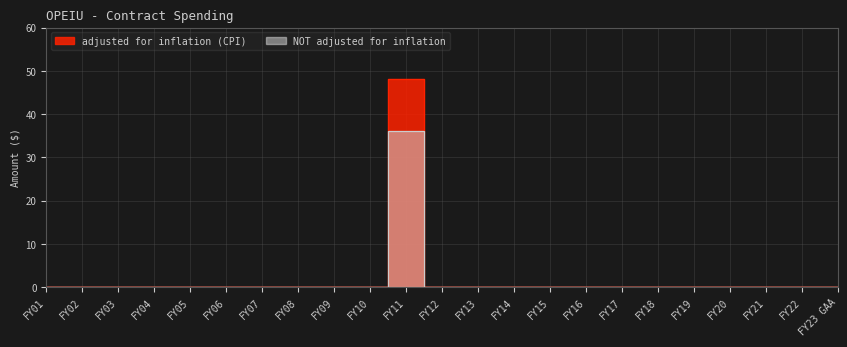

True or false: adjusted for inflation (CPI) and NOT adjusted for inflation cross at least once.

False